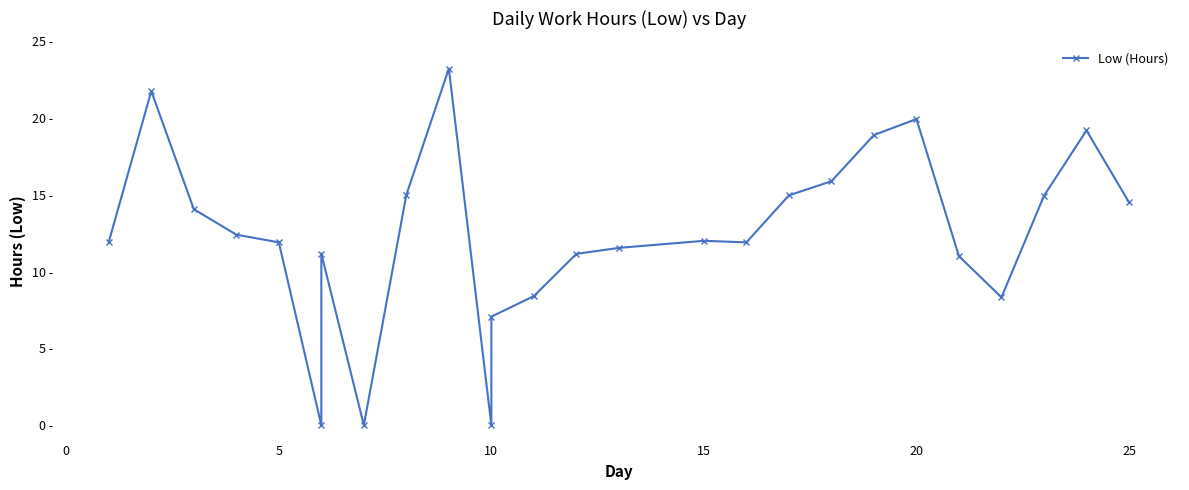

How many data points are above 12?

13